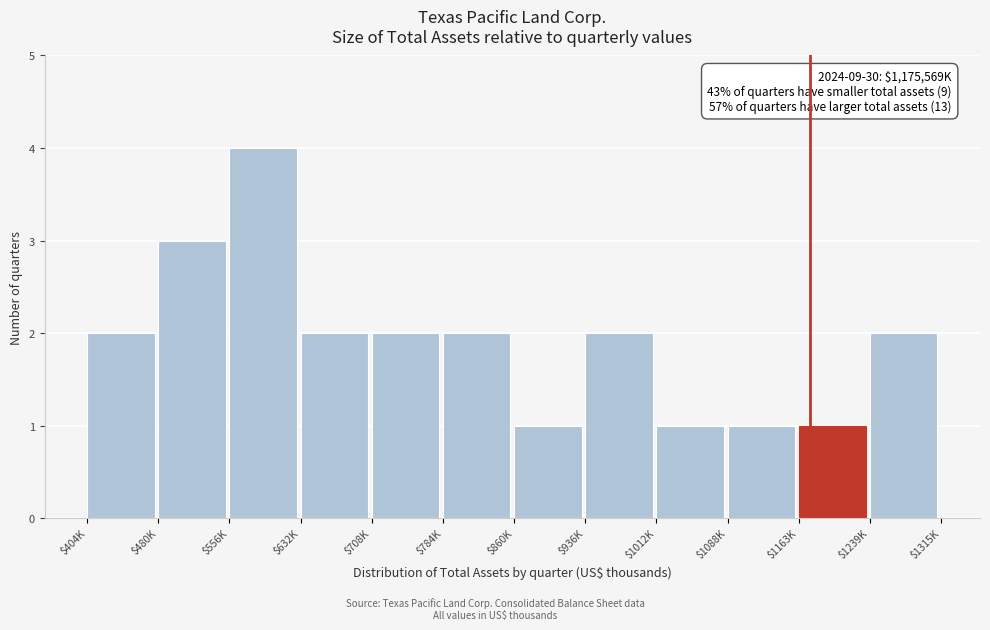

Reading right to left, list all the values displayed in this chart.

2	1	1	1	2	1	2	2	2	4	3	2